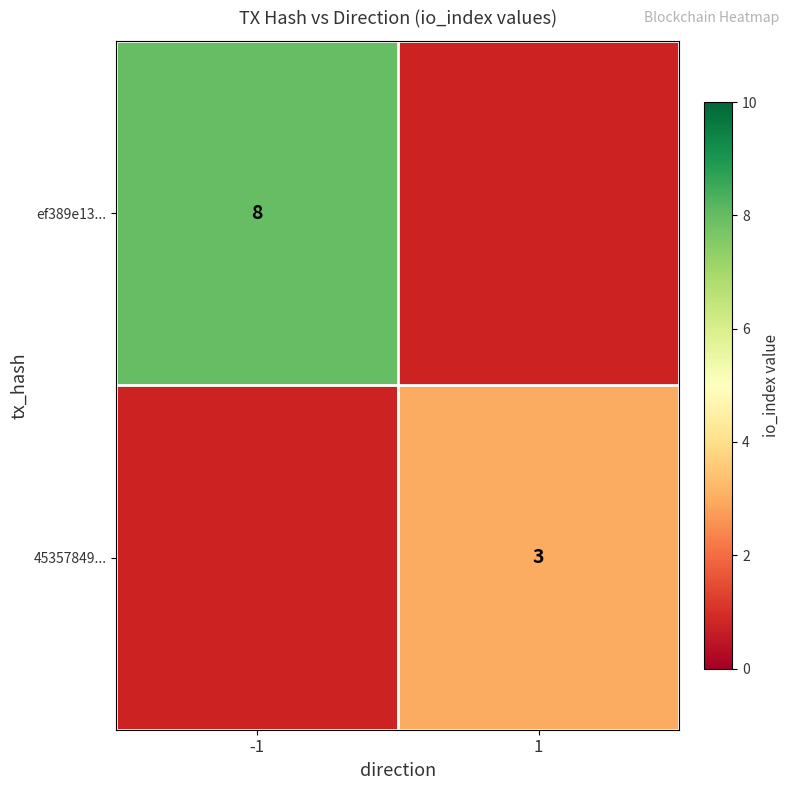

The value of ef389e13... at -1 is 3. True or false?

False